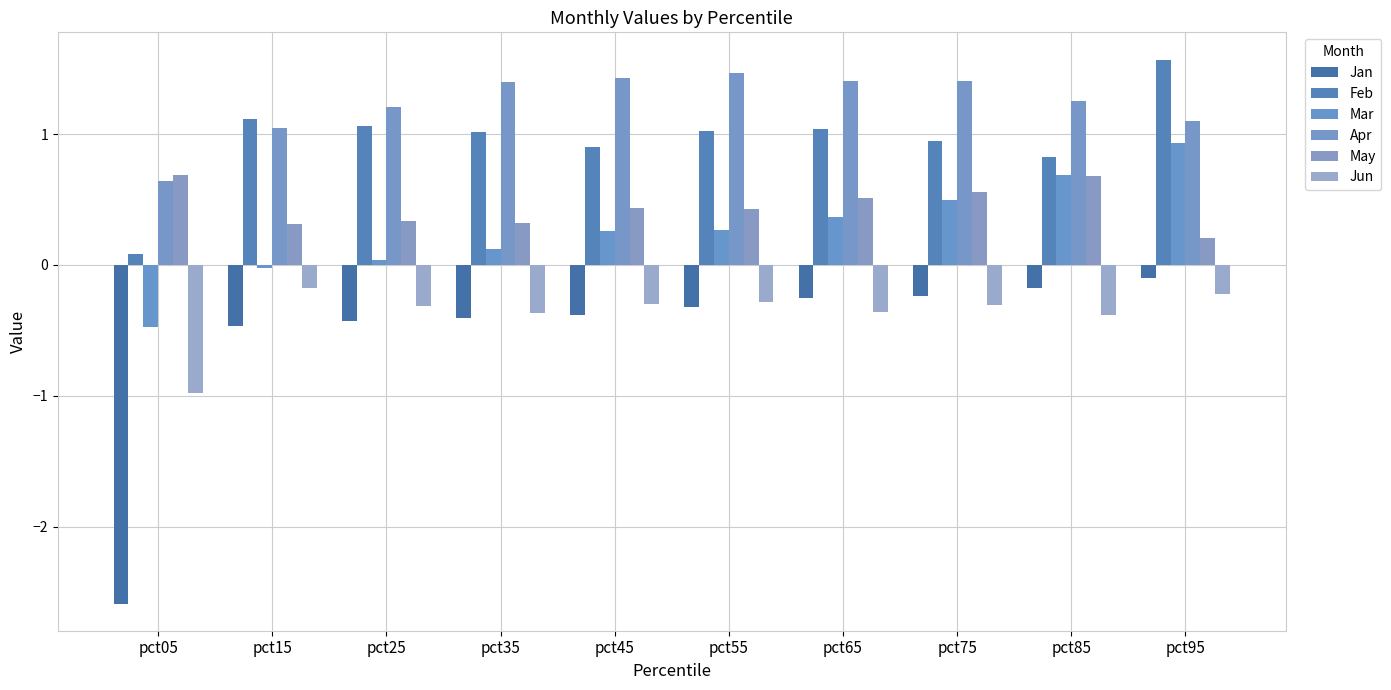

The Jun series shows -0.3 at pct55. True or false?

True